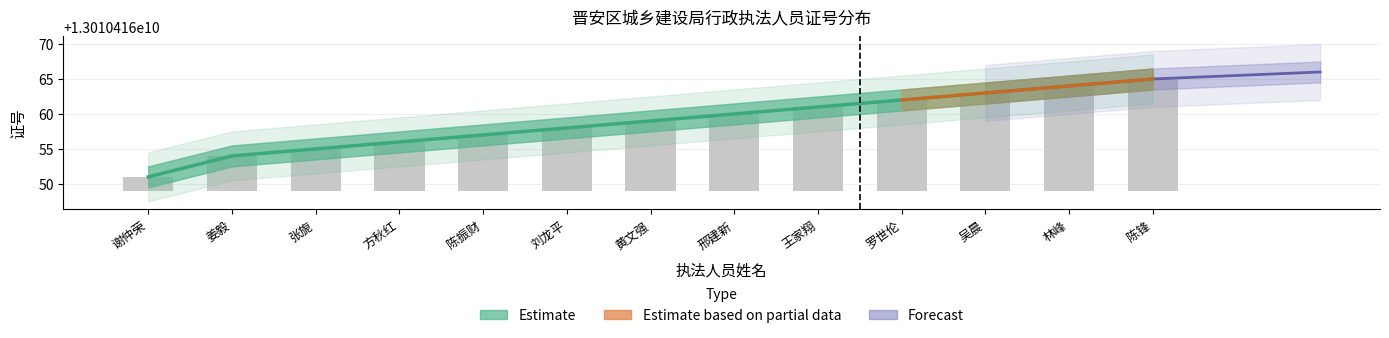

List the labels in order of value, smallest first.

谢仲荣, 姜毅, 张旎, 方秋红, 陈振财, 刘龙平, 黄文强, 邢建新, 王家翔, 罗世伦, 吴晨, 林峰, 陈锋